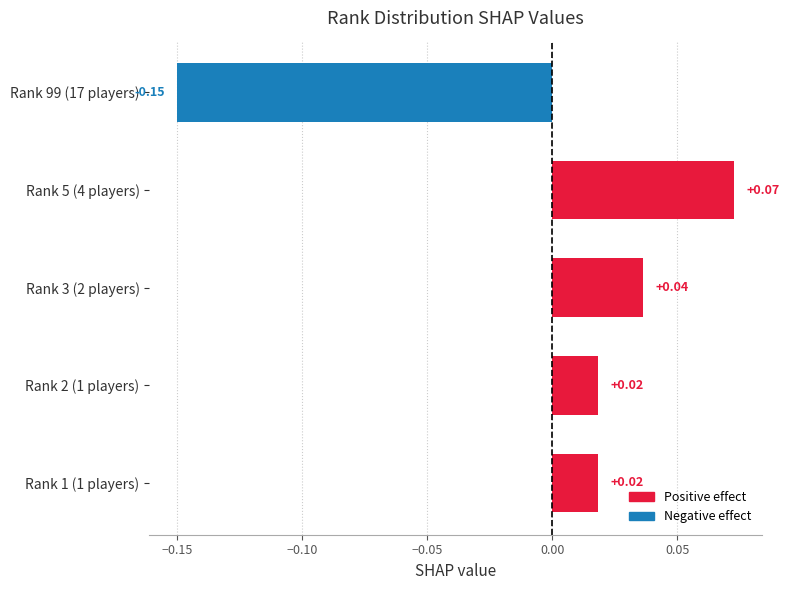

Between Rank 99 (17 players) and Rank 2 (1 players), which is larger?

Rank 2 (1 players)